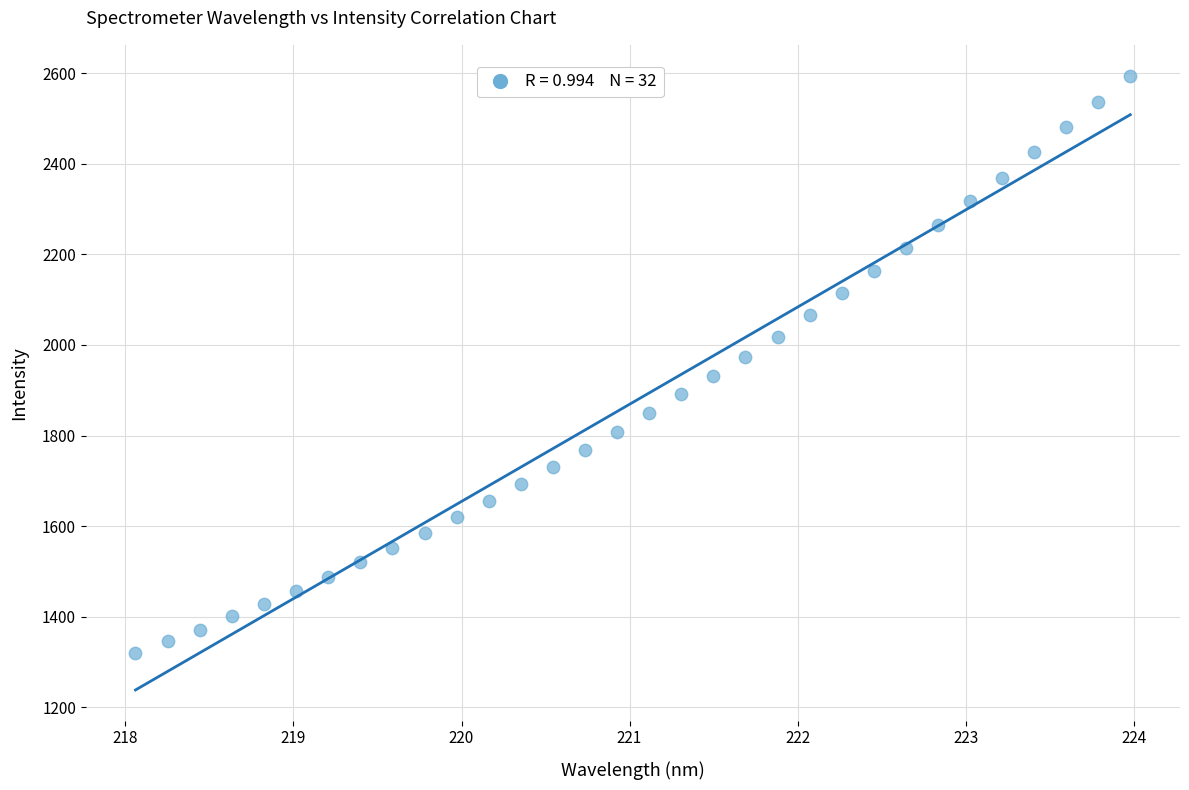

What is the range of Y values (max minus min)?

1274.9